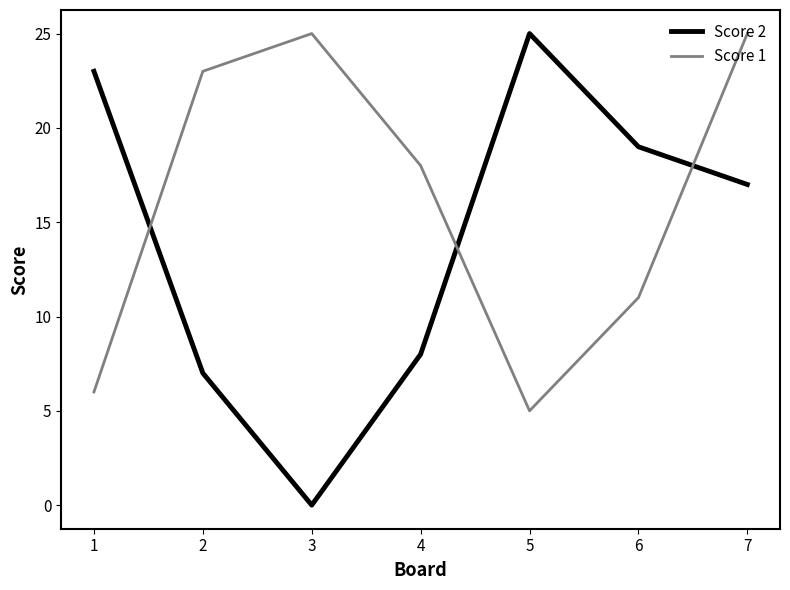

Is this an area chart (filled region under the line)?

No